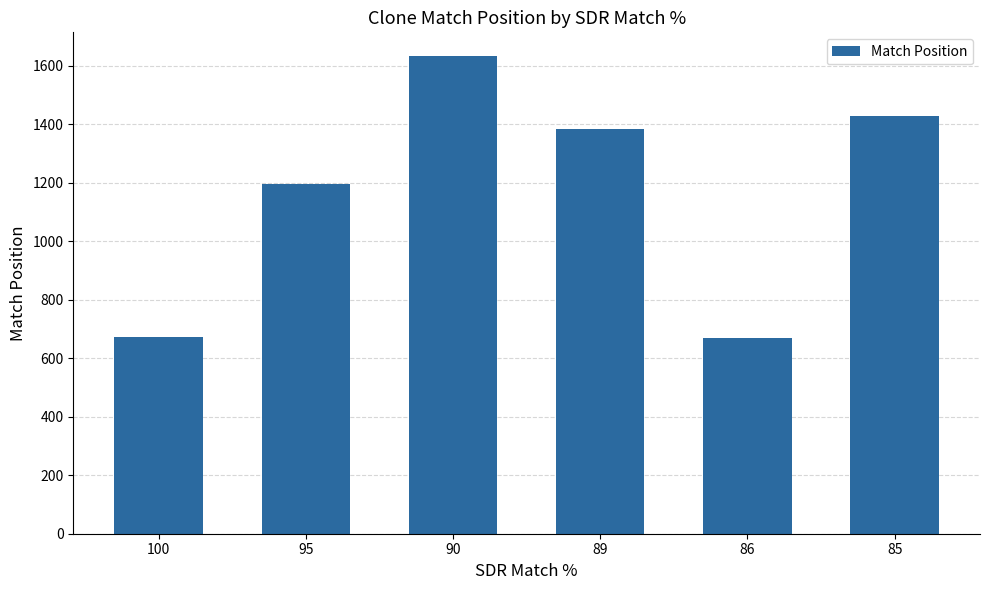

Does the chart contain any negative values?

No